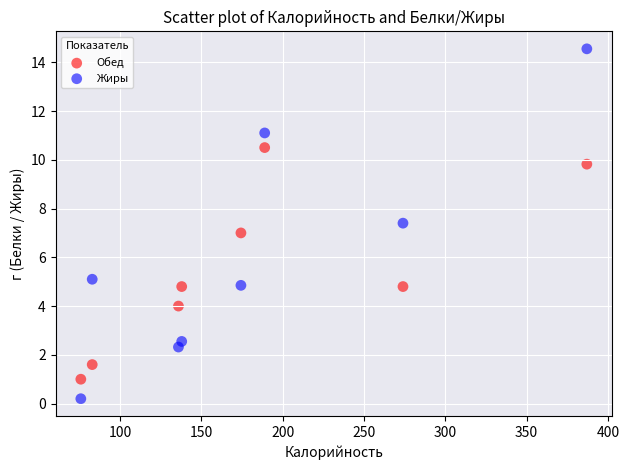

Across all data points, what is the range of X values (max minus min)?

311.0